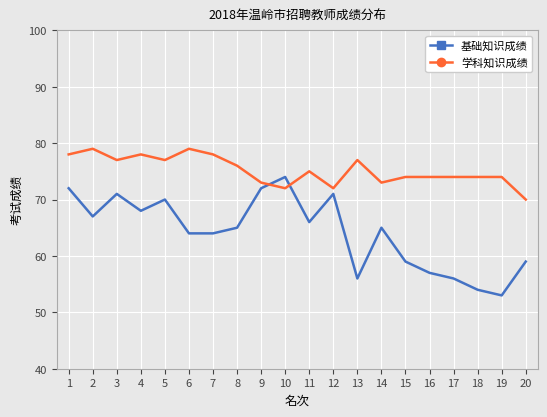

Reading right to left, extract all data points from this chart.

基础知识成绩: 20=59	19=53	18=54	17=56	16=57	15=59	14=65	13=56	12=71	11=66	10=74	9=72	8=65	7=64	6=64	5=70	4=68	3=71	2=67	1=72
学科知识成绩: 20=70	19=74	18=74	17=74	16=74	15=74	14=73	13=77	12=72	11=75	10=72	9=73	8=76	7=78	6=79	5=77	4=78	3=77	2=79	1=78